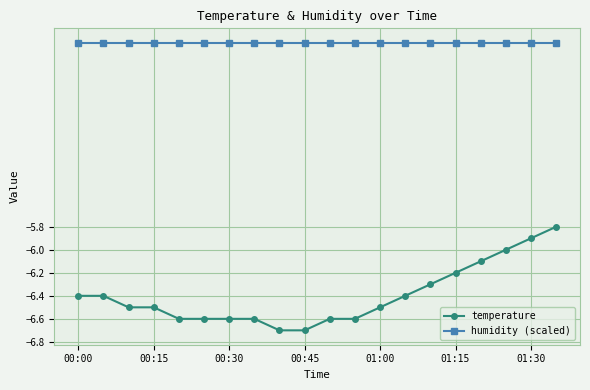

True or false: humidity (scaled) and temperature cross at least once.

False